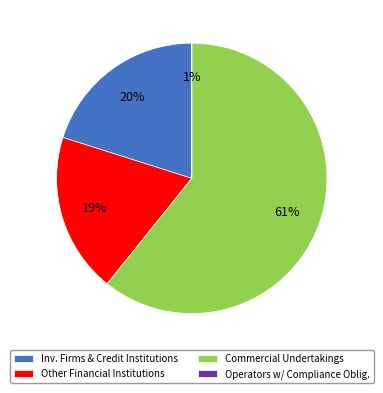

True or false: Investment Firms or Credit Institutions (Long) accounts for 20% of the total.

True